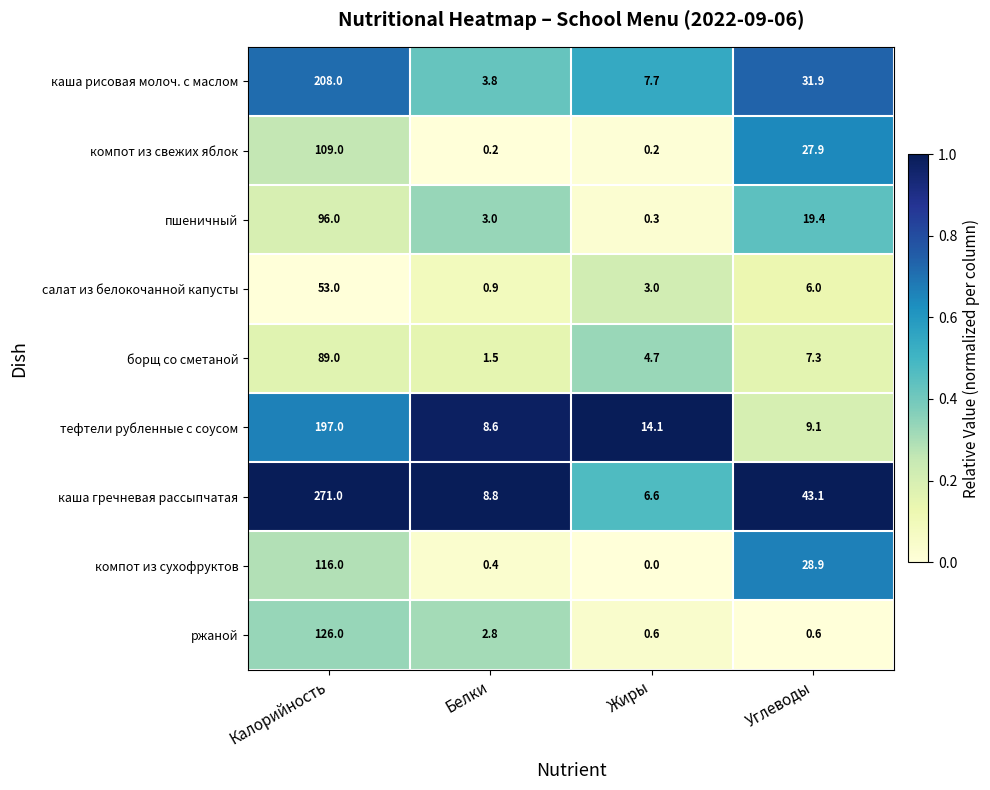

List the series in order of their peak value, highest first.

каша гречневая рассыпчатая, каша рисовая молоч. с маслом, тефтели рубленные с соусом, ржаной, компот из сухофруктов, компот из свежих яблок, пшеничный, борщ со сметаной, салат из белокочанной капусты